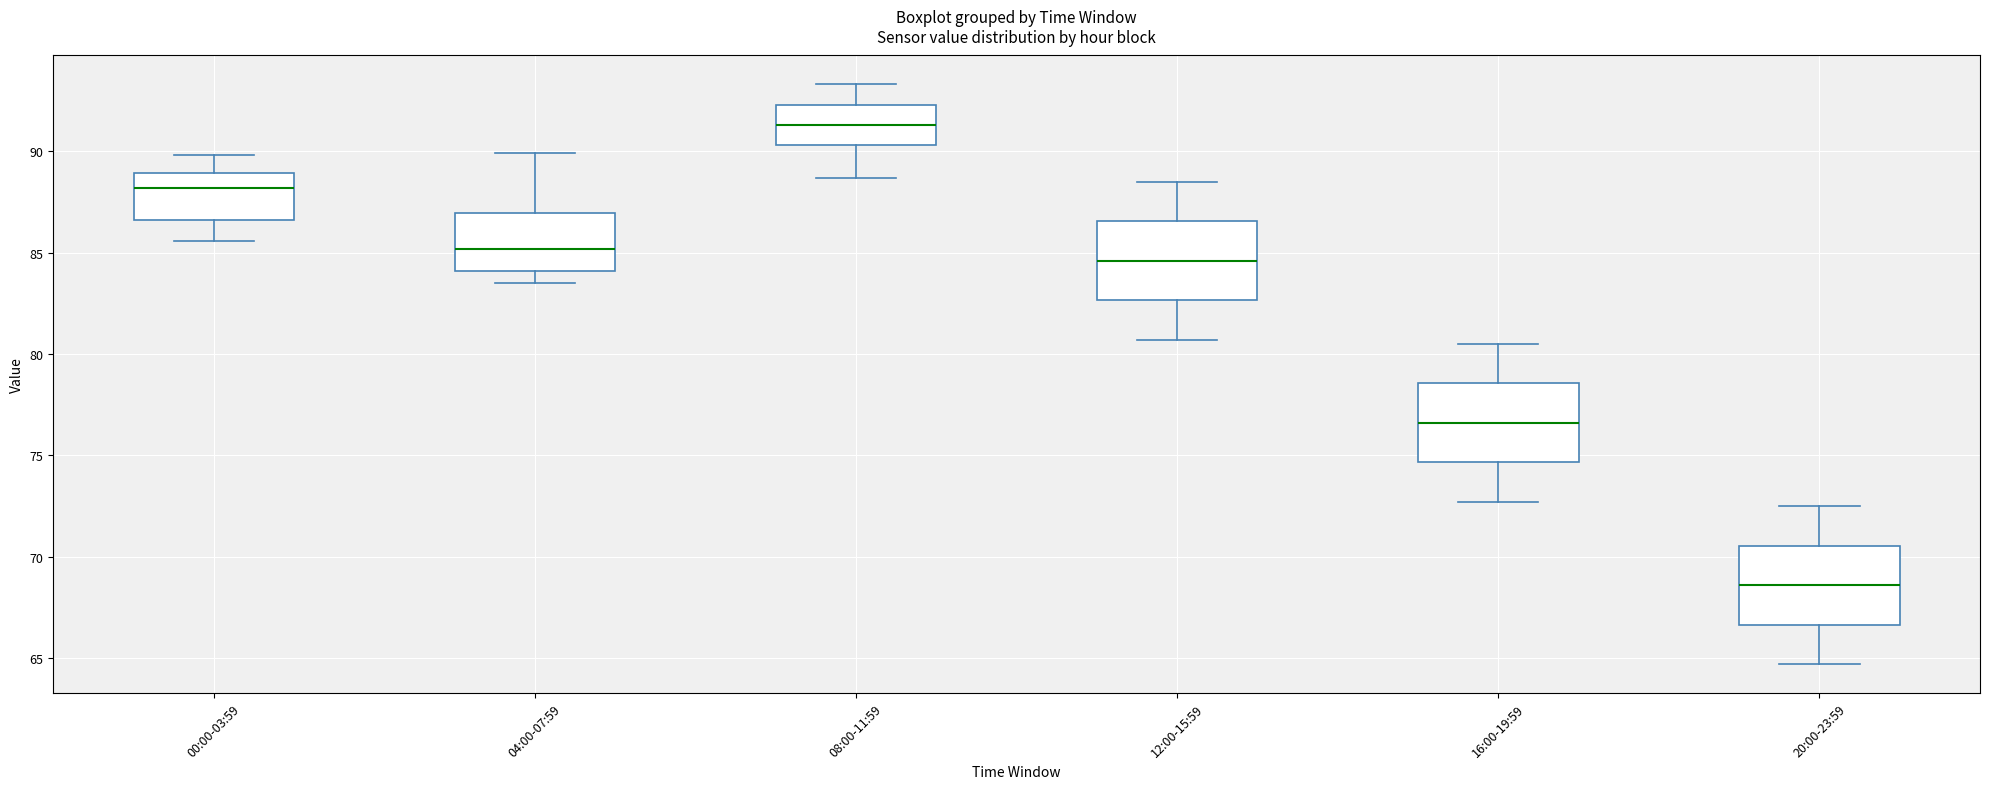

Where is the lower edge of the box for 04:00-07:59 on the y-axis? The values are not printed on the chart, so give them approximately, as read against the axis.

84.0